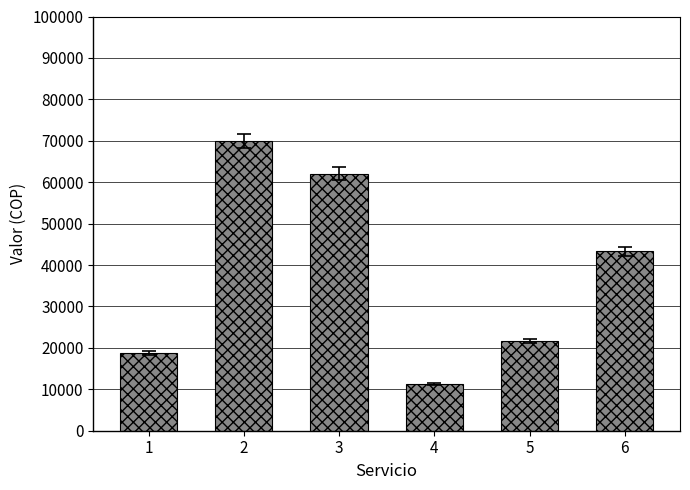

Reading left to right, extract all data points from this chart.

18700	70000	62000	11300	21700	43300